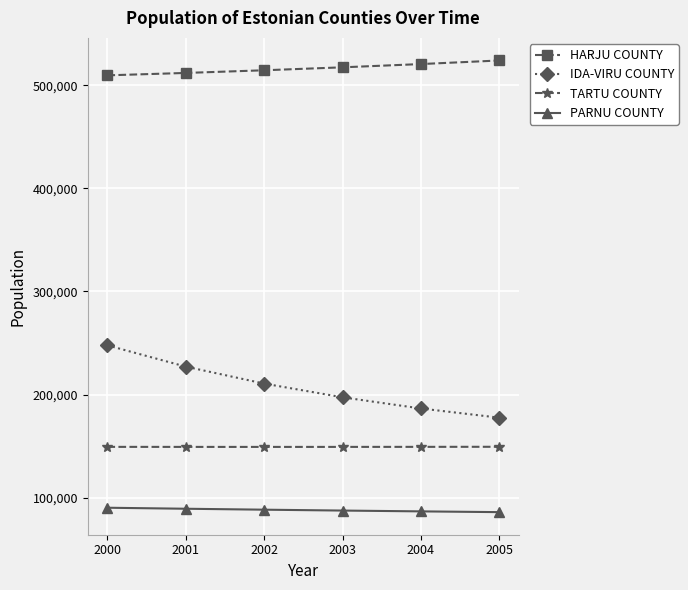

What is the spread (max minus min) of values at 2001?

422504